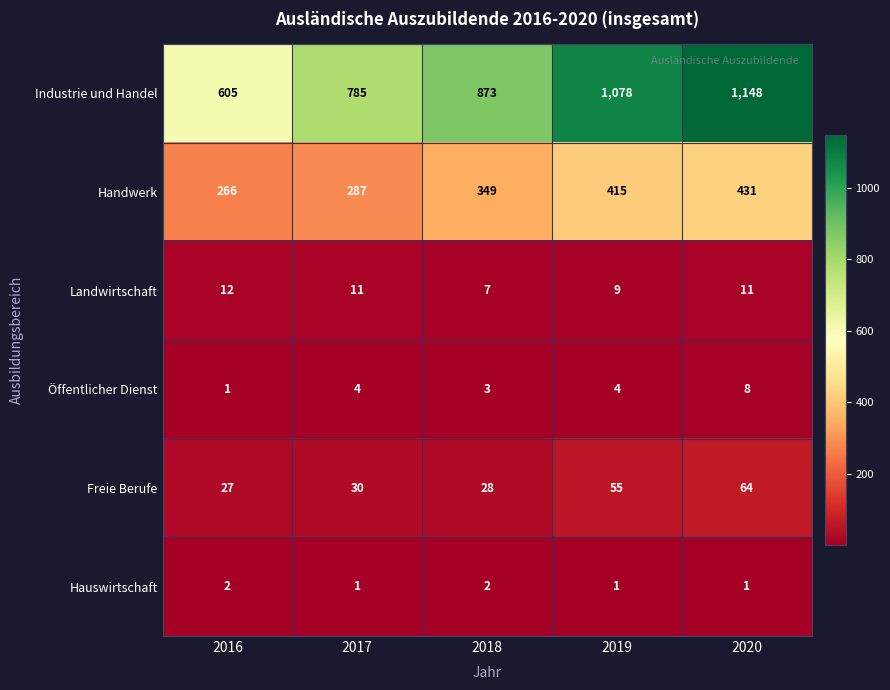

What is the maximum value shown in the chart?

1148